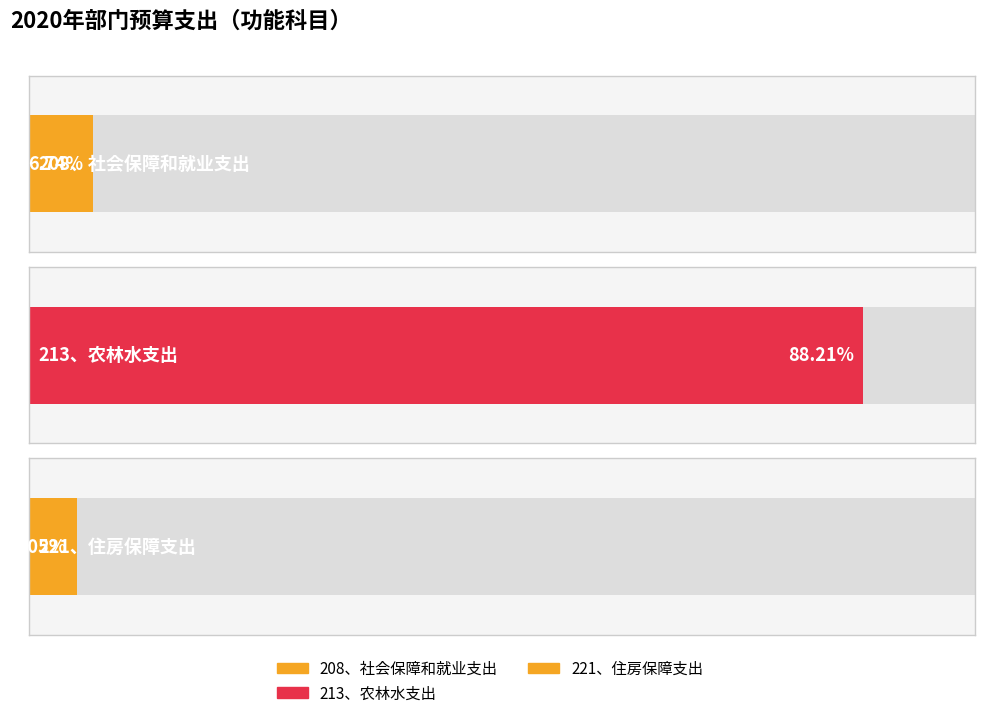

Reading left to right, what are all the values shown in this chart?

99406.1	1301471.7	74554.6